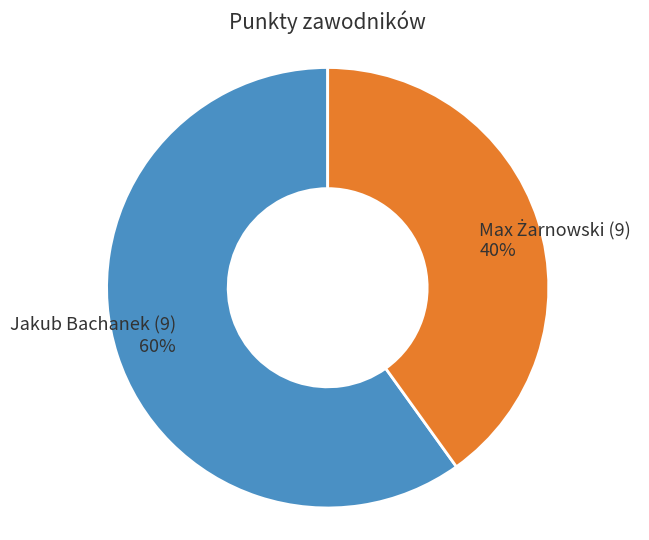

The Jakub Bachanek (9) slice represents 60% of the pie. True or false?

True